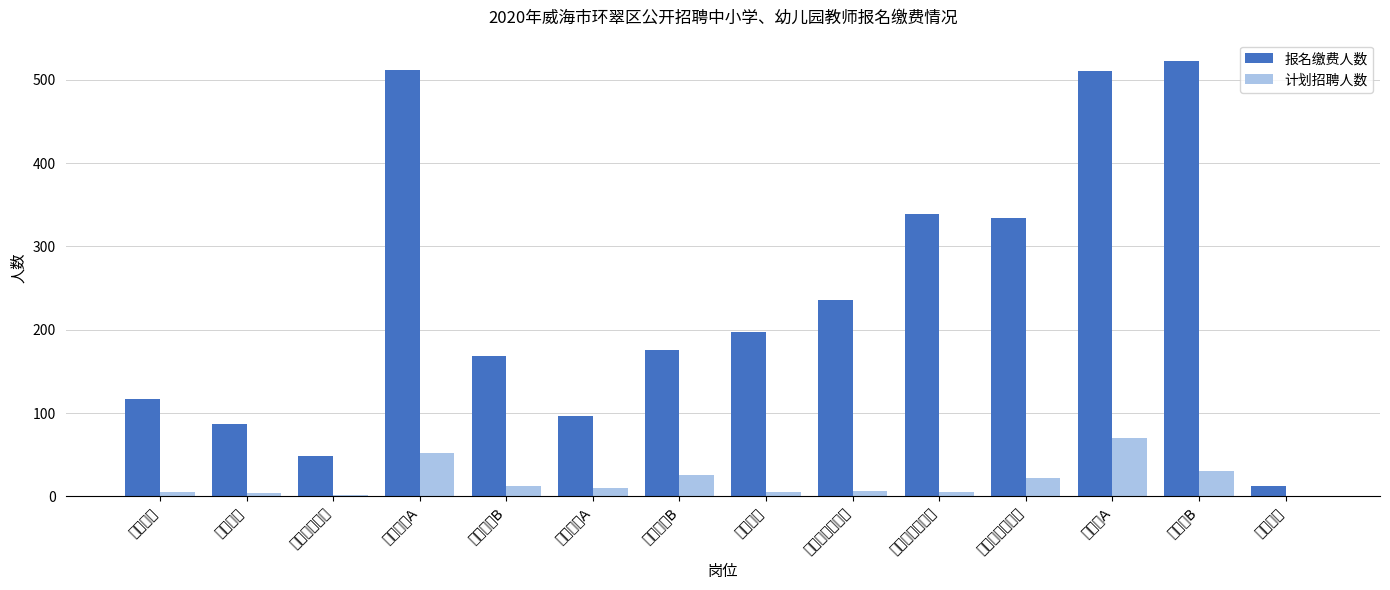

Which category has the lowest value across all series?

培智教师